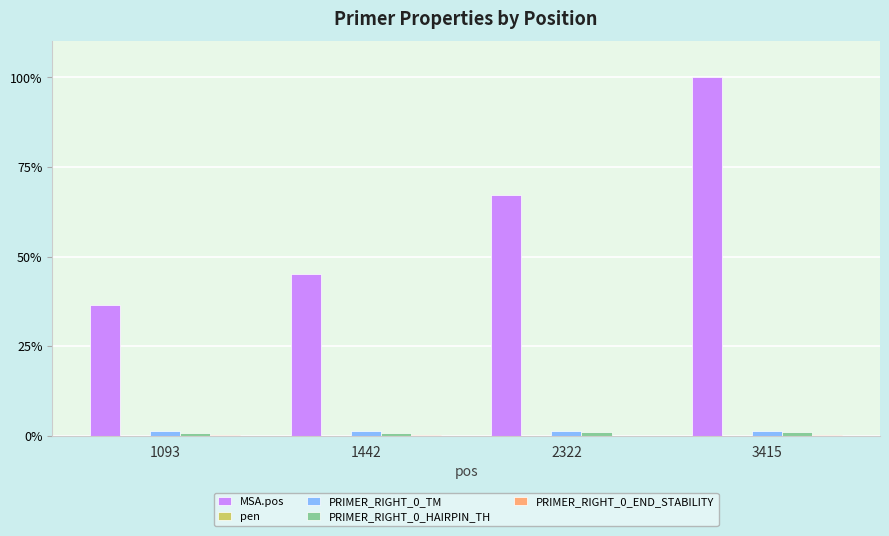

The PRIMER_RIGHT_0_TM series shows 1.4 at 2322. True or false?

True